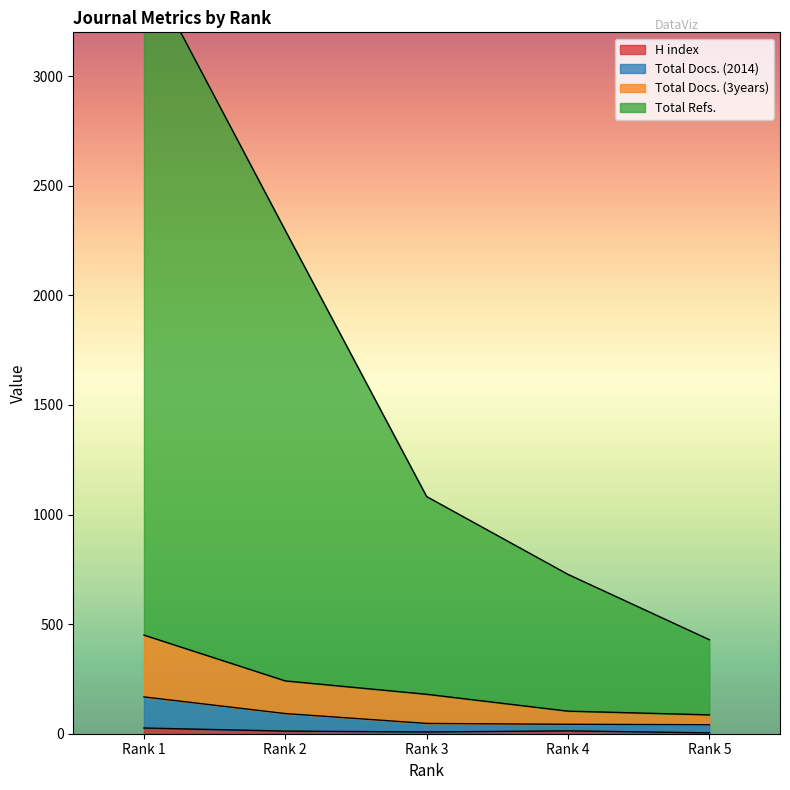

At which label is H index closest to 15?

Rank 4